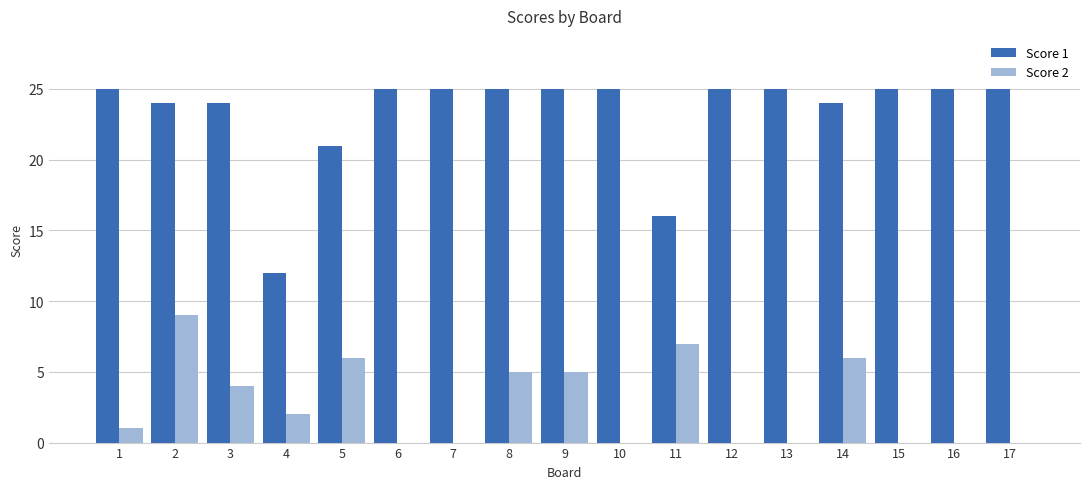

Which series has the largest total across all categories?

Score 1